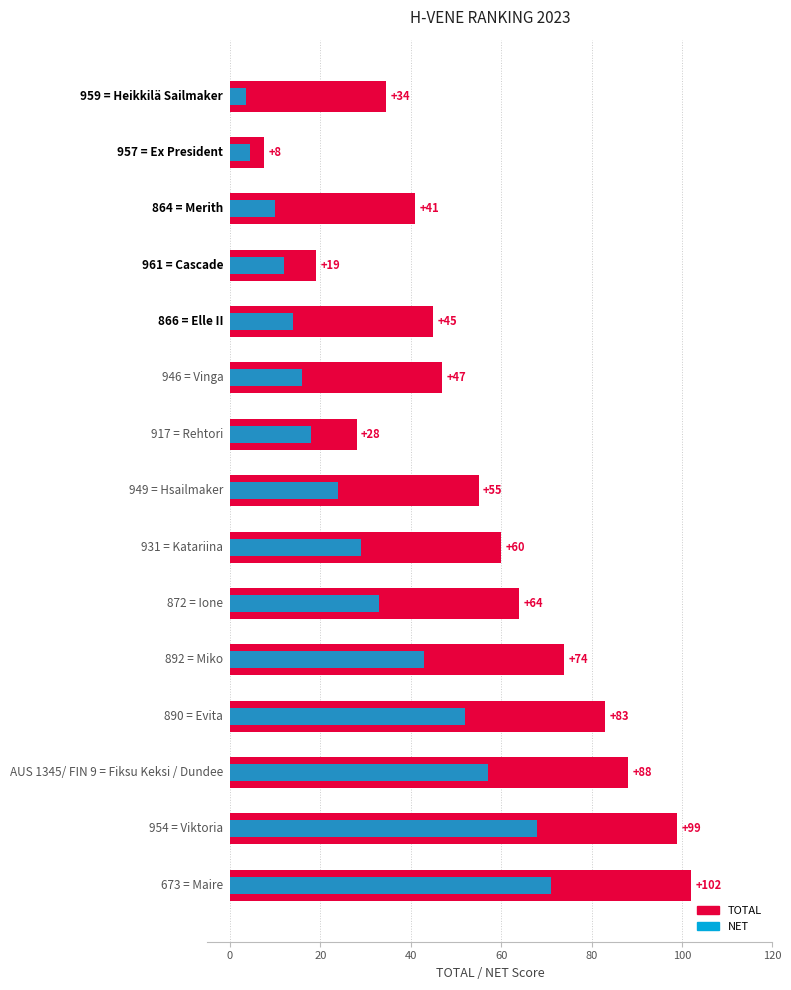

What is the average value of the NET series?

30.3